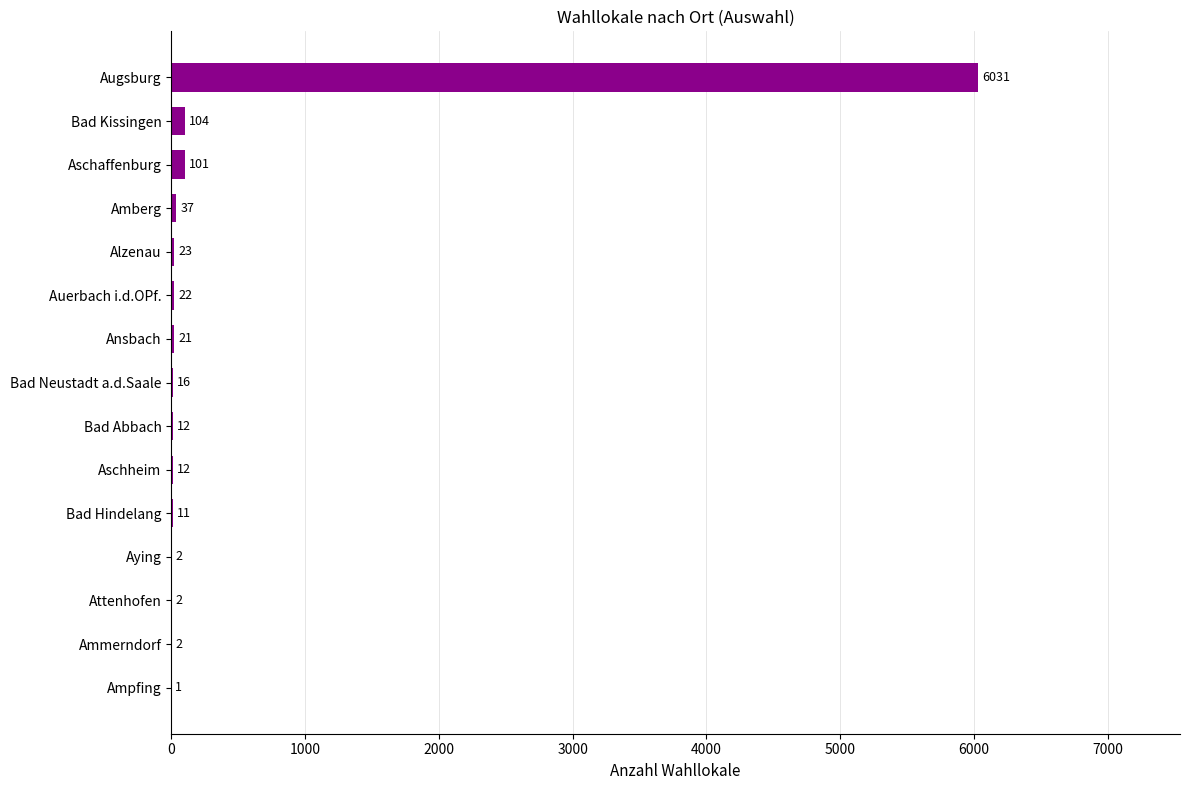

What is the sum of all values?

6397